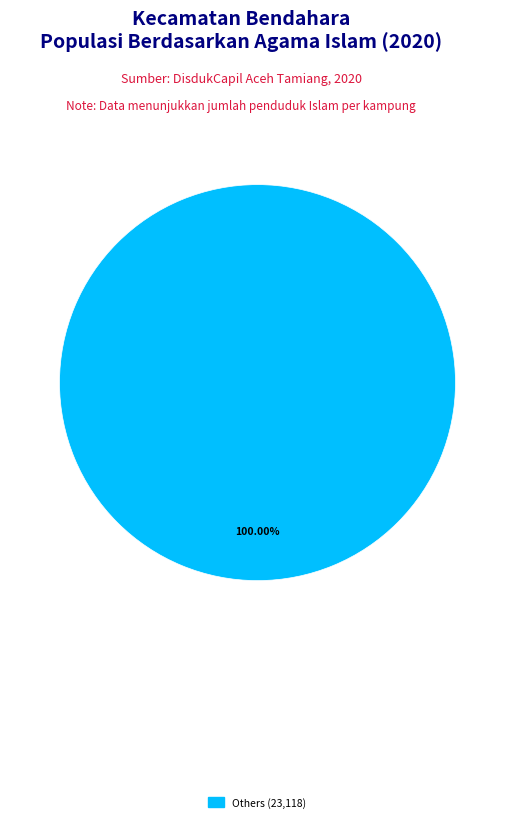

Is there any slice that represents more than half of the pie?

Yes